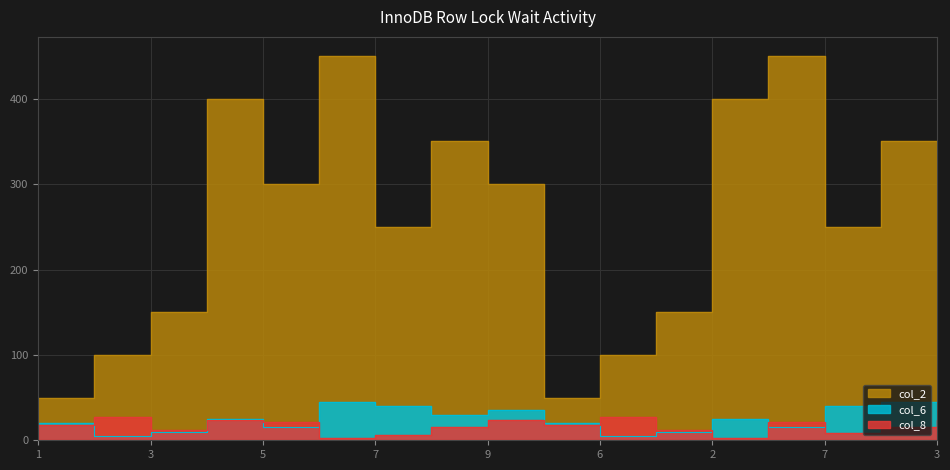

Reading left to right, list all the values displayed in this chart.

col_2: 50	100	150	400	300	450	250	350	300	50	100	150	400	450	250	350	300
col_6: 20	5	10	25	15	45	40	30	35	20	5	10	25	15	40	45	30
col_8: 18	27	12	24	21	3	6	15	24	18	27	12	3	21	9	15	24